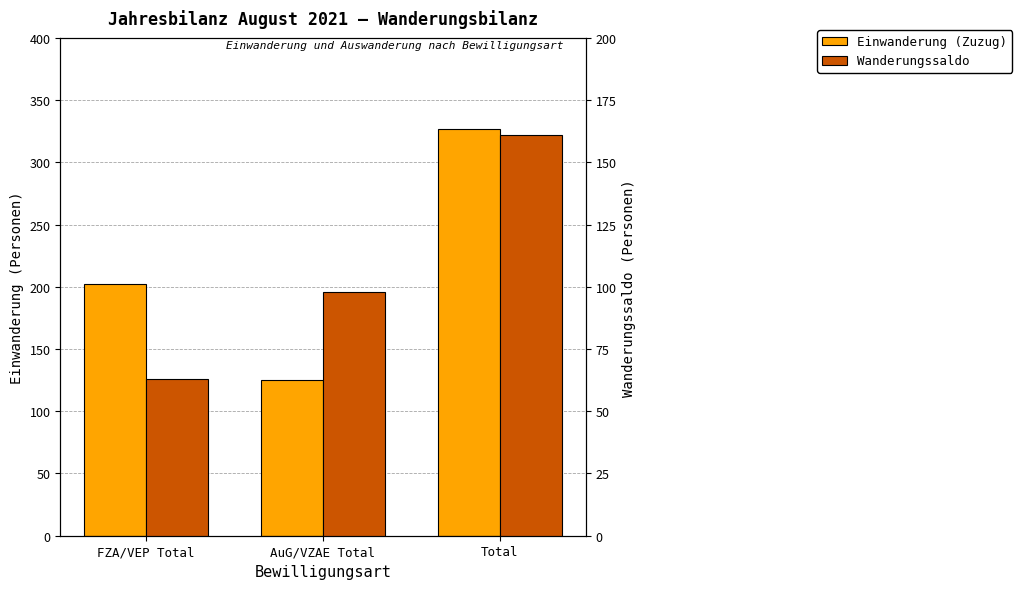

Which category has the highest value in the Einwanderung (Zuzug) series?

Total